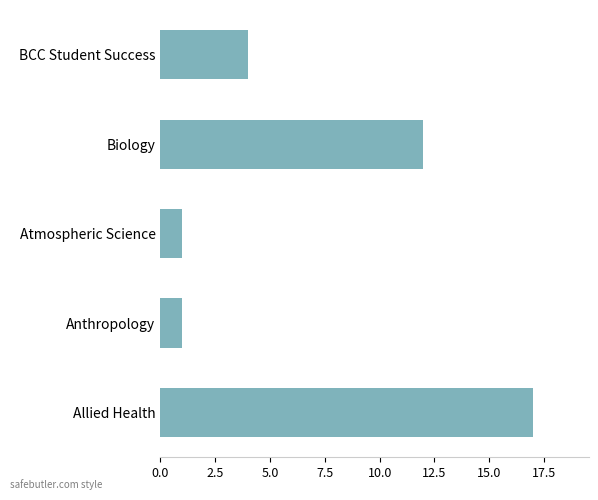

How many data points are less than 4?

2